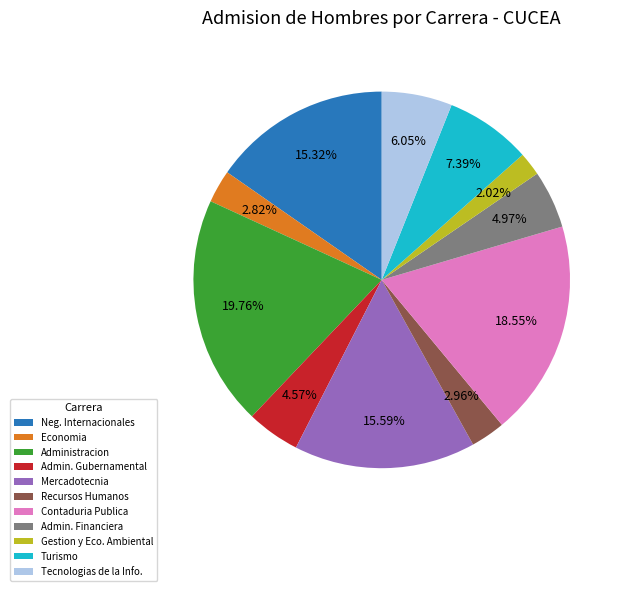

How many segments does this pie chart have?

11